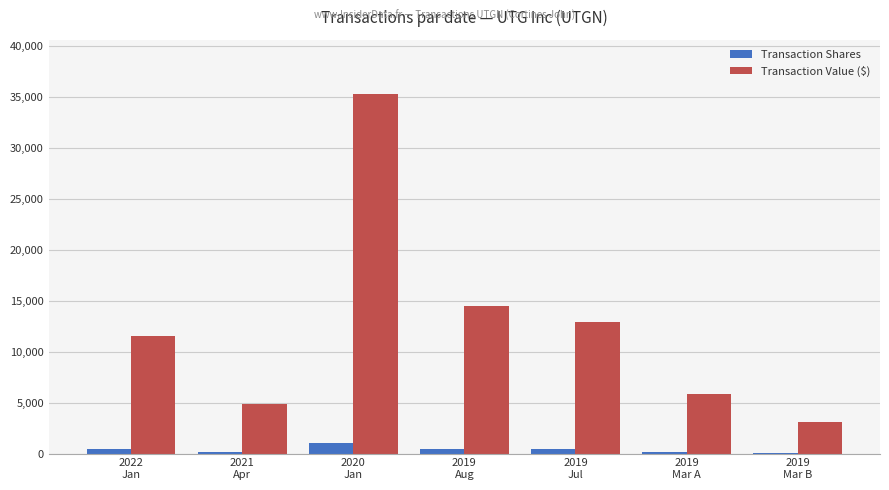

Is the value of Transaction Shares at 2021
Apr greater than the value of Transaction Value ($) at 2019
Mar A?

No